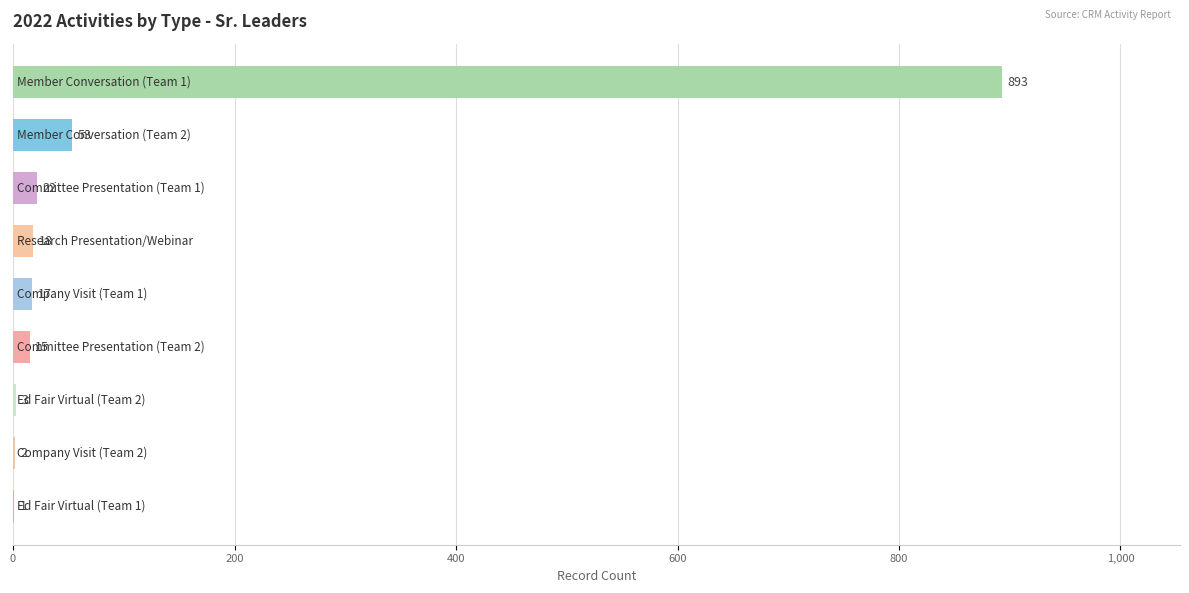

What is the greatest value displayed?

893